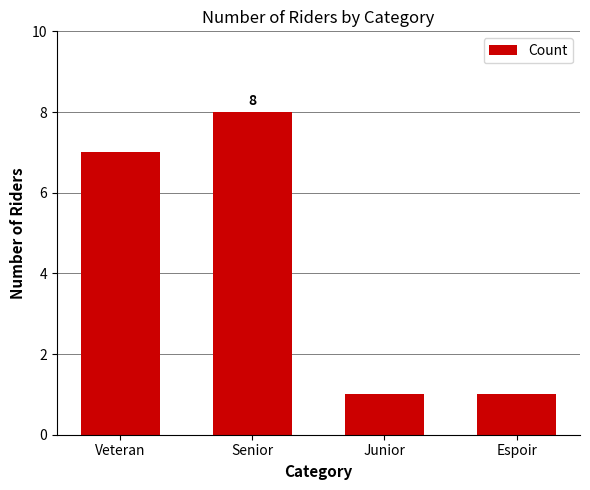

Reading right to left, what are all the values shown in this chart?

Espoir=1	Junior=1	Senior=8	Veteran=7